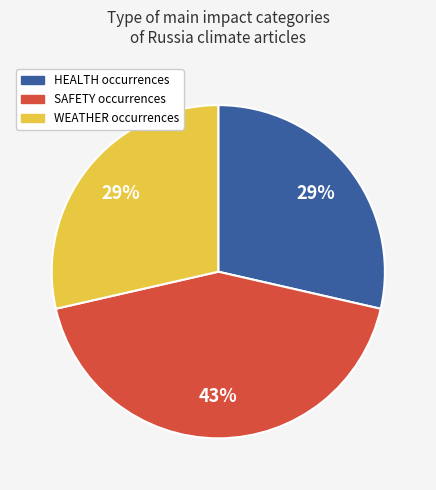

Does SAFETY account for over 50% of the chart?

No